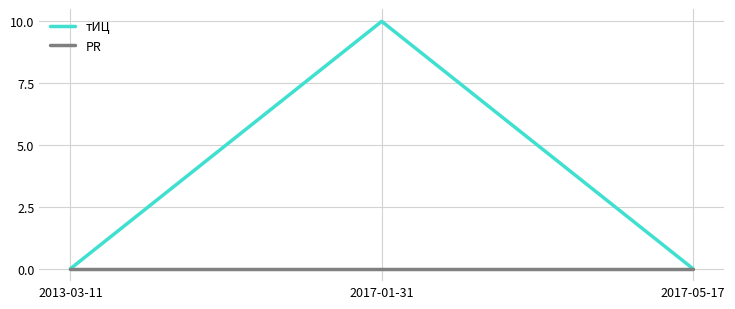

List the series in order of their peak value, lowest first.

PR, тИЦ